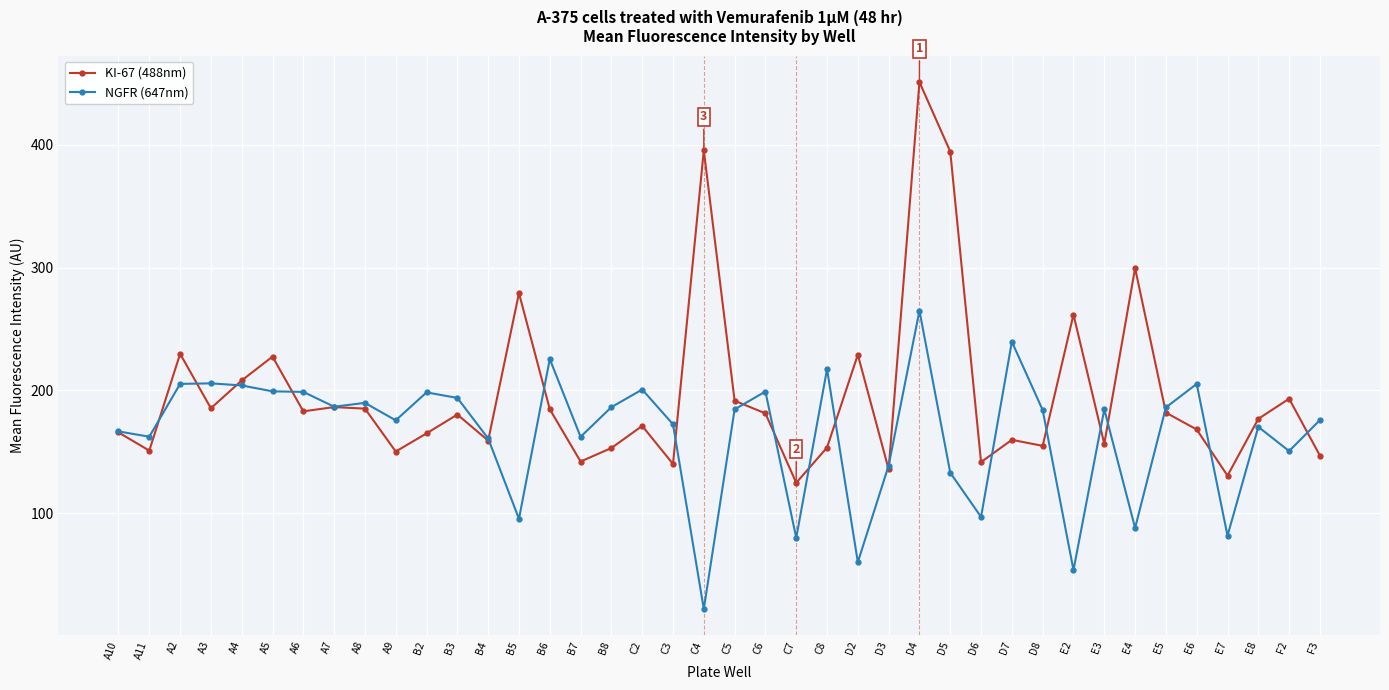

Which series has the largest total across all categories?

KI-67 (488nm)